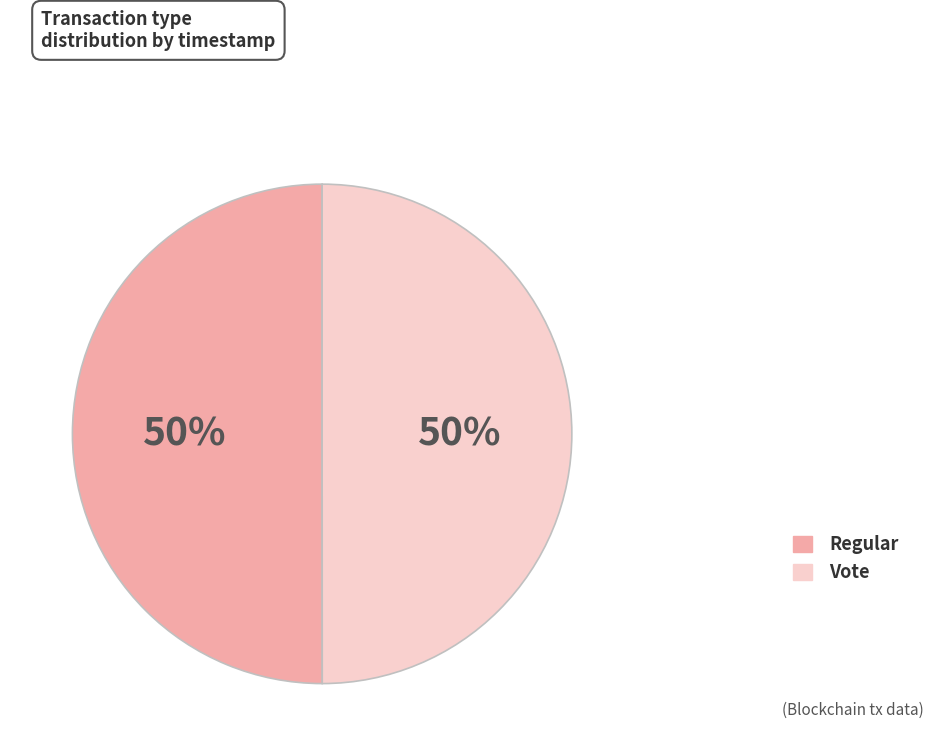

Do Vote and Regular together represent more than half of the pie?

Yes